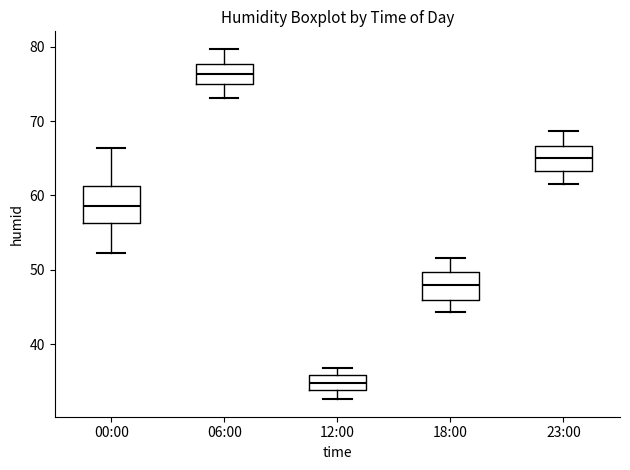

Where does the median line of the box for 00:00 sit on the y-axis? The values are not printed on the chart, so give them approximately, as read against the axis.

59